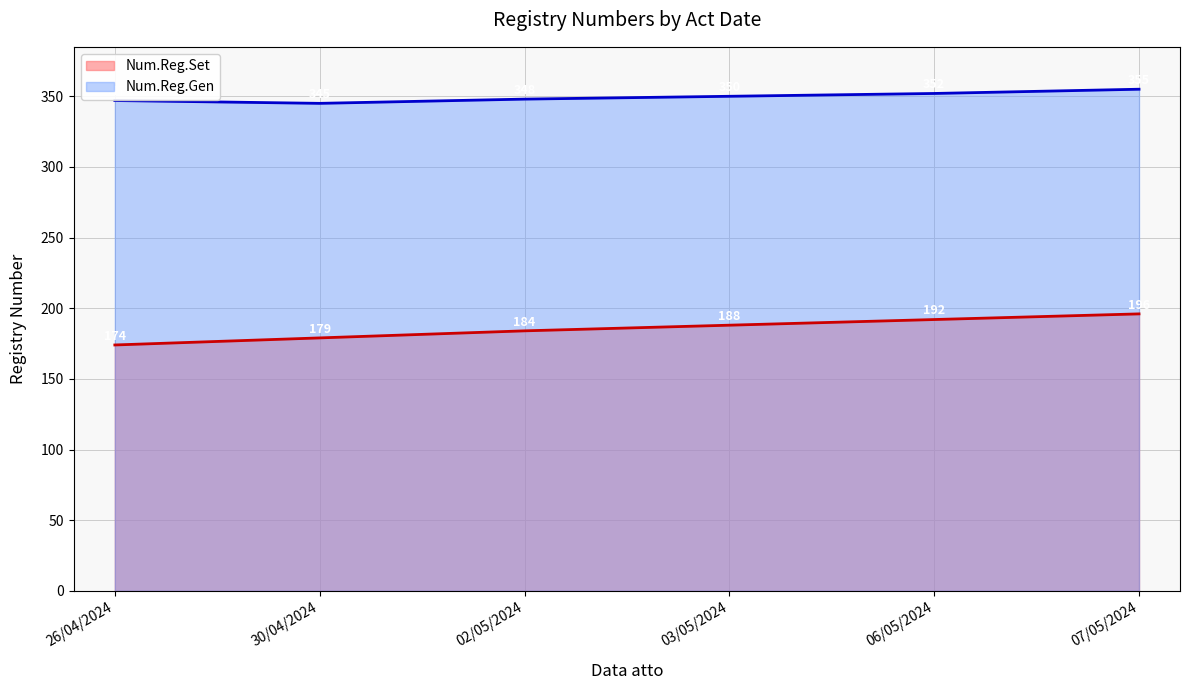

How many series are shown in this chart?

2